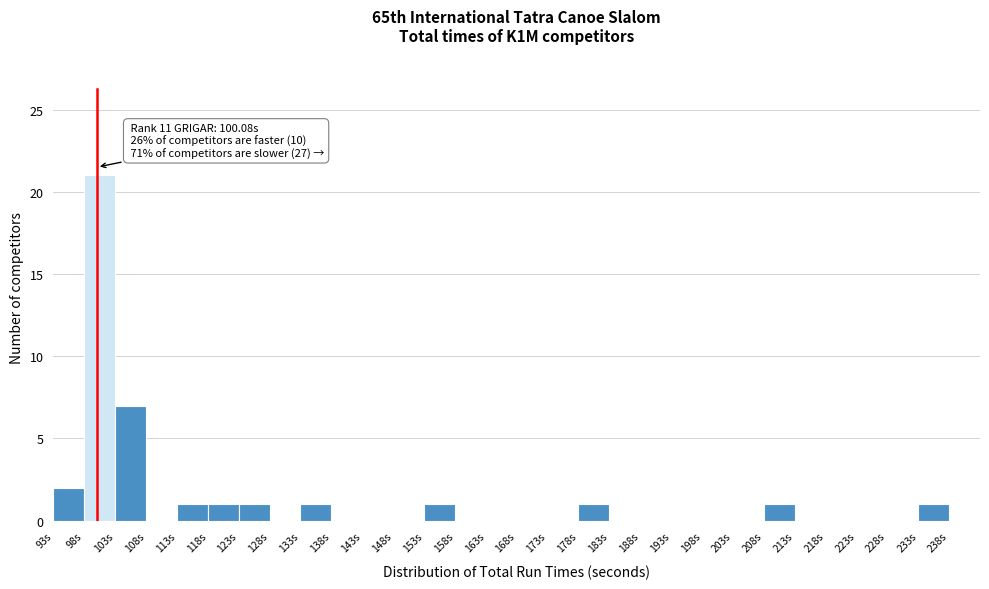

Which range on the x-axis has the tallest bar?

98 to 103